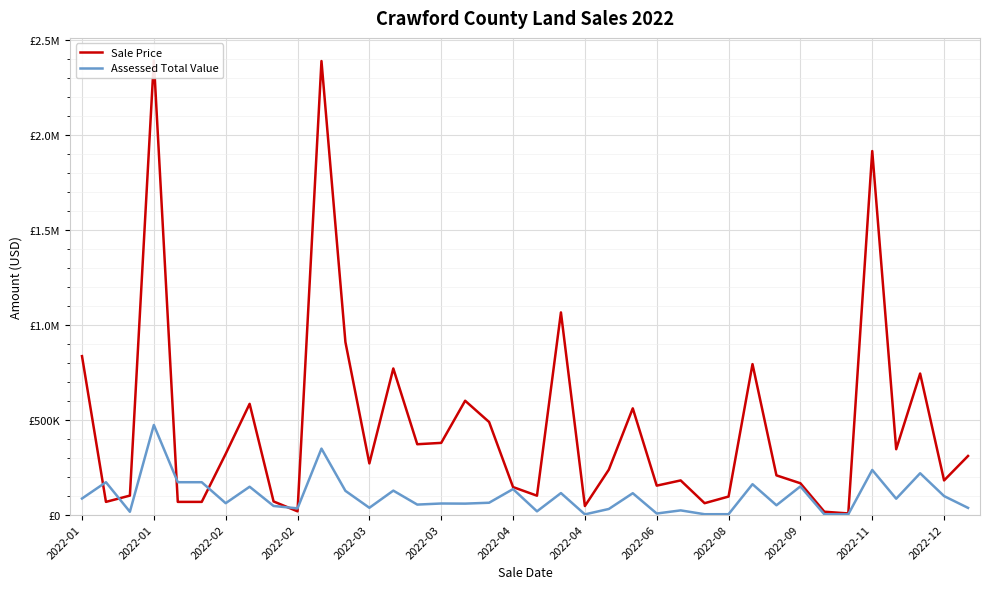

What is the sum of the Assessed Total Value values at 2022-11 and 2022-12?

332700